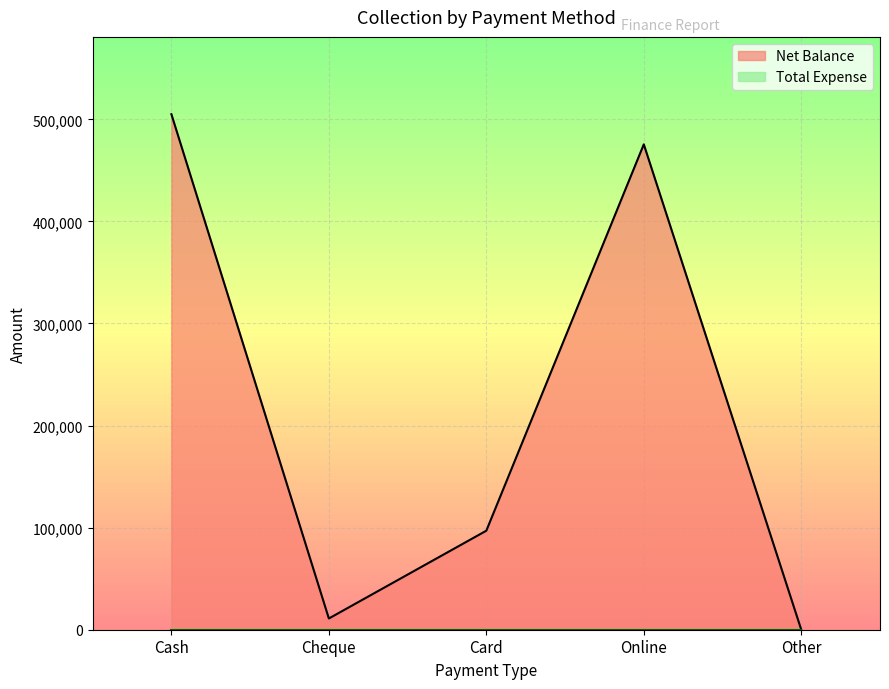

Rank the categories by value from highest to lowest.

Cash, Online, Card, Cheque, Other